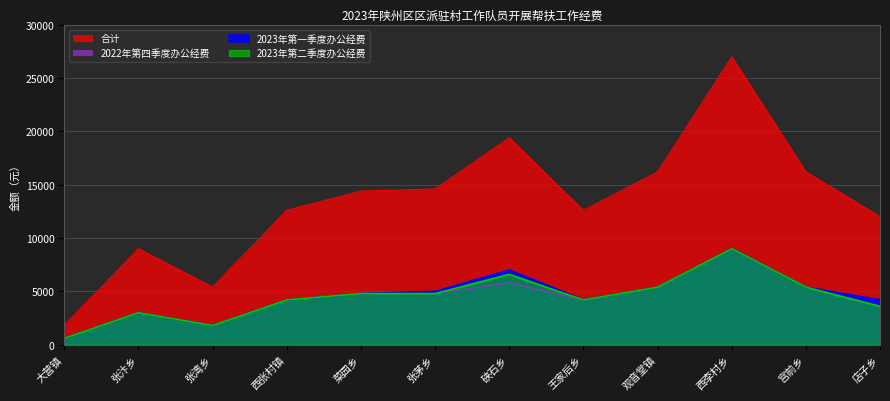

What is the maximum value shown in the chart?

27000